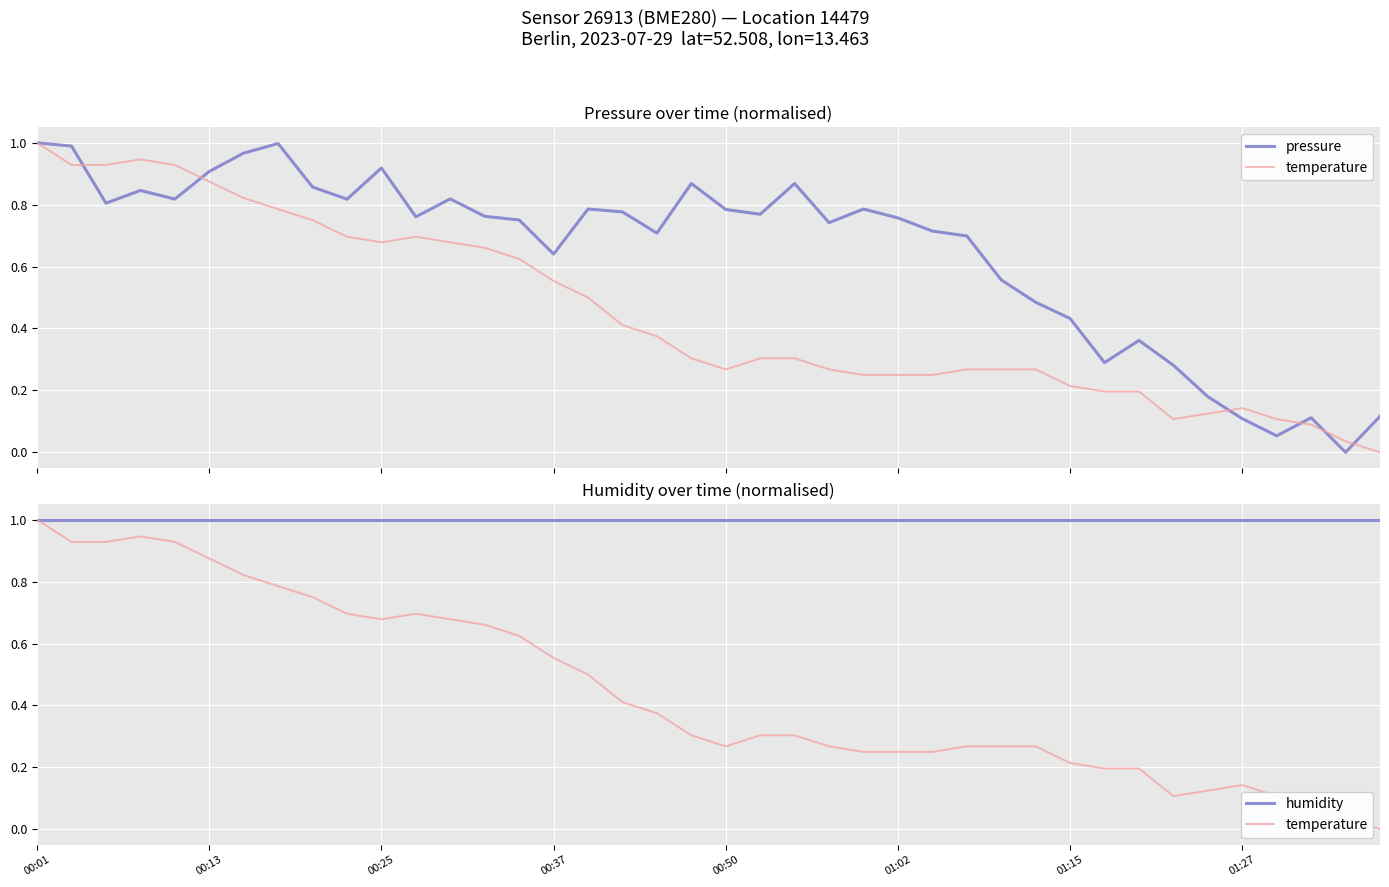

How many data points does each series have?

40